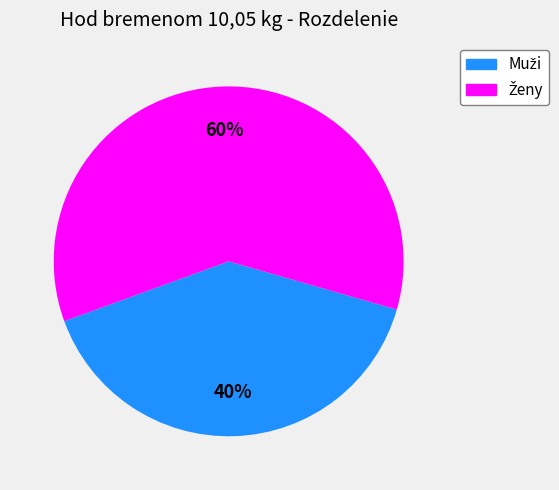

To the nearest percent, what is the difference between the largest and smallest slice percentages?

20%